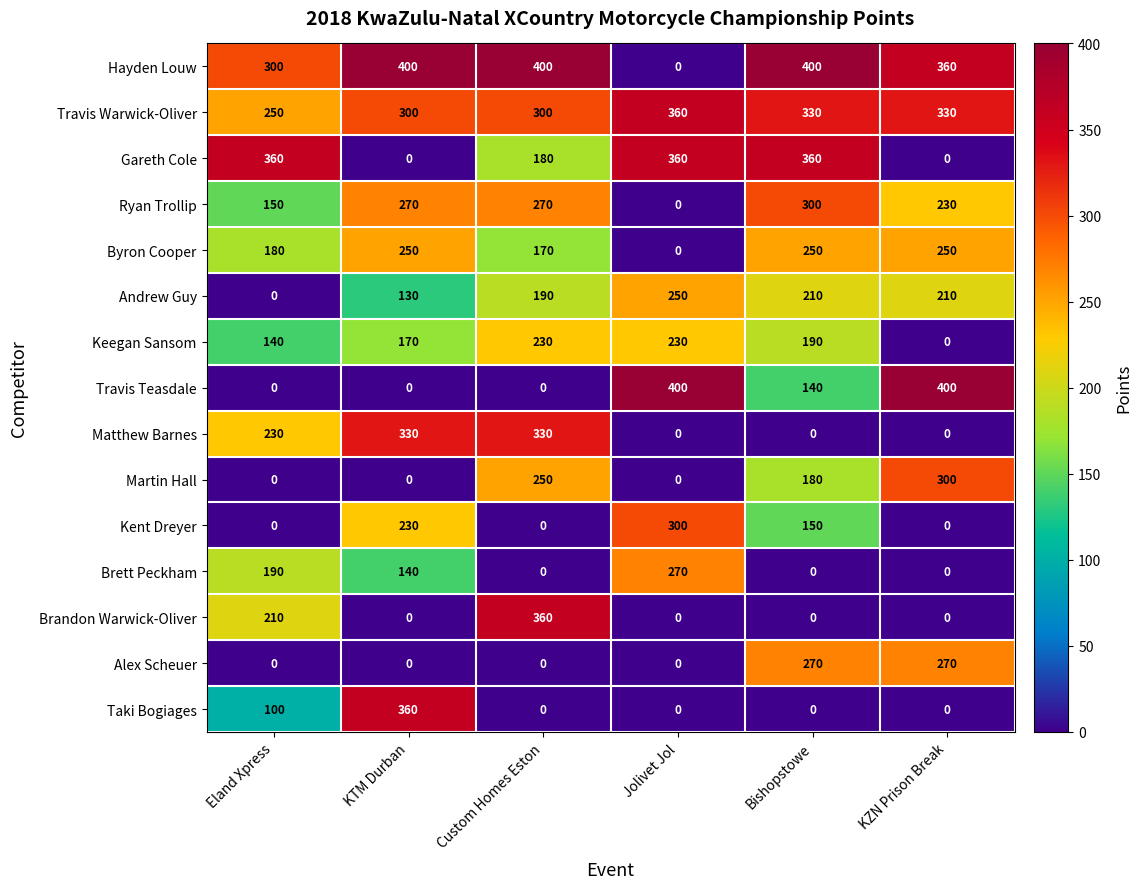

At which label is Byron Cooper closest to 125?

Custom Homes Eston